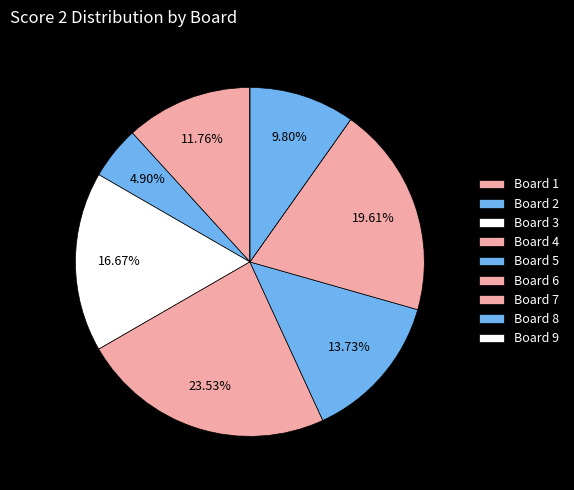

Which slice is the smallest?

7